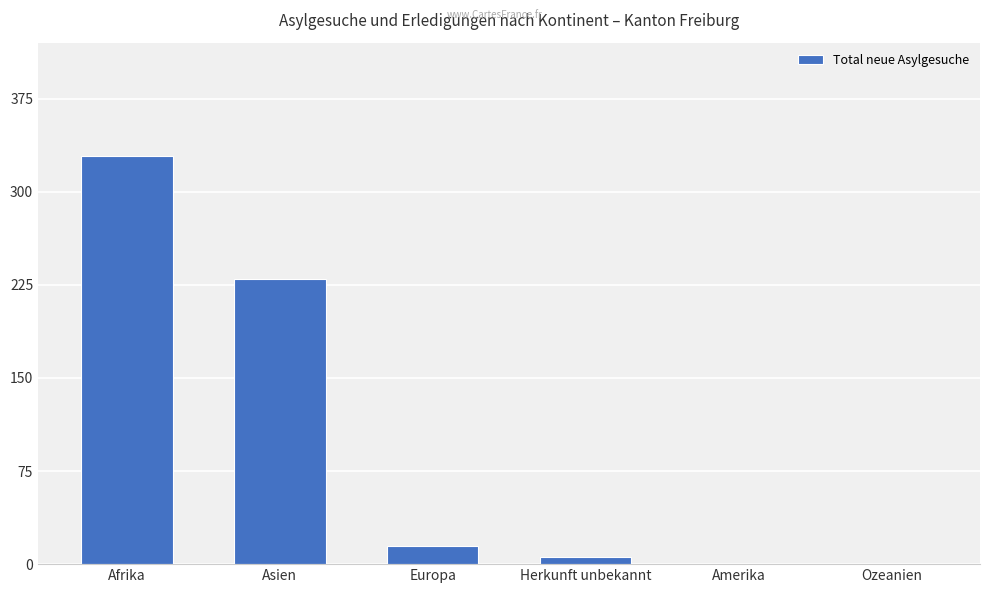

How many data points does each series have?

6